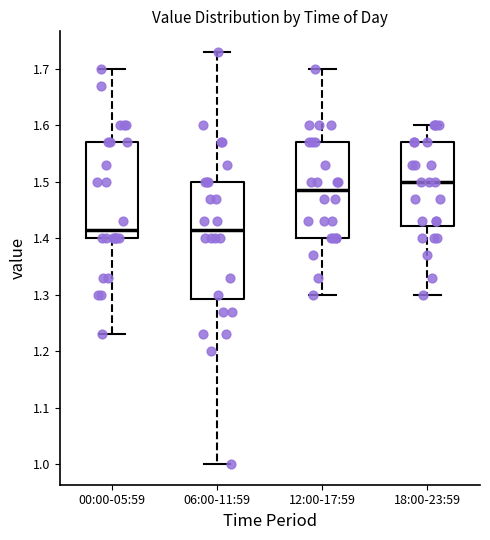

Reading left to right, read every box against the y-axis: the position of its median line, the range the box covers, and the ends of its whiskers. The values are not printed on the chart, so give them approximately, as read against the axis.

00:00-05:59: median 1.42, box 1.40 to 1.57, whiskers 1.23 to 1.70
06:00-11:59: median 1.42, box 1.29 to 1.50, whiskers 1.00 to 1.73
12:00-17:59: median 1.49, box 1.40 to 1.57, whiskers 1.30 to 1.70
18:00-23:59: median 1.50, box 1.42 to 1.57, whiskers 1.30 to 1.60